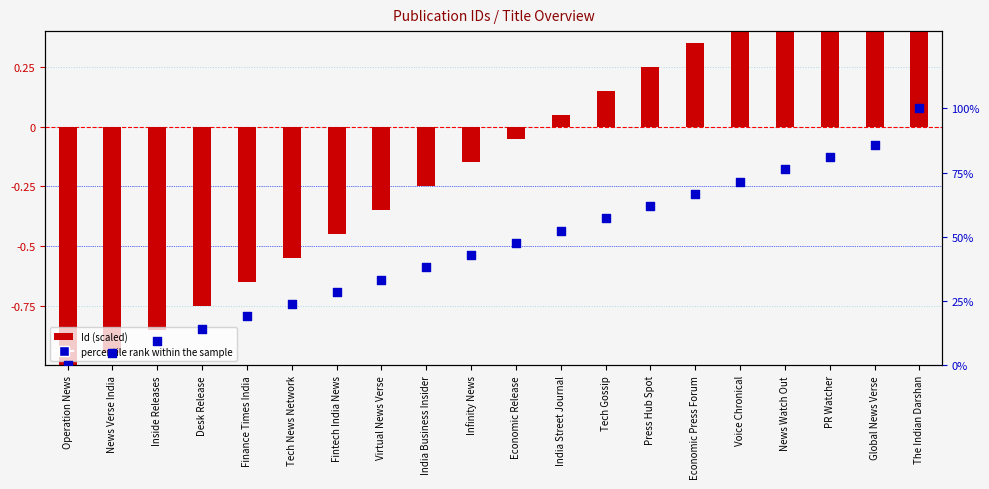

Is the value of Id (scaled) at Economic Press Forum greater than the value of percentile rank within the sample at Virtual News Verse?

Yes